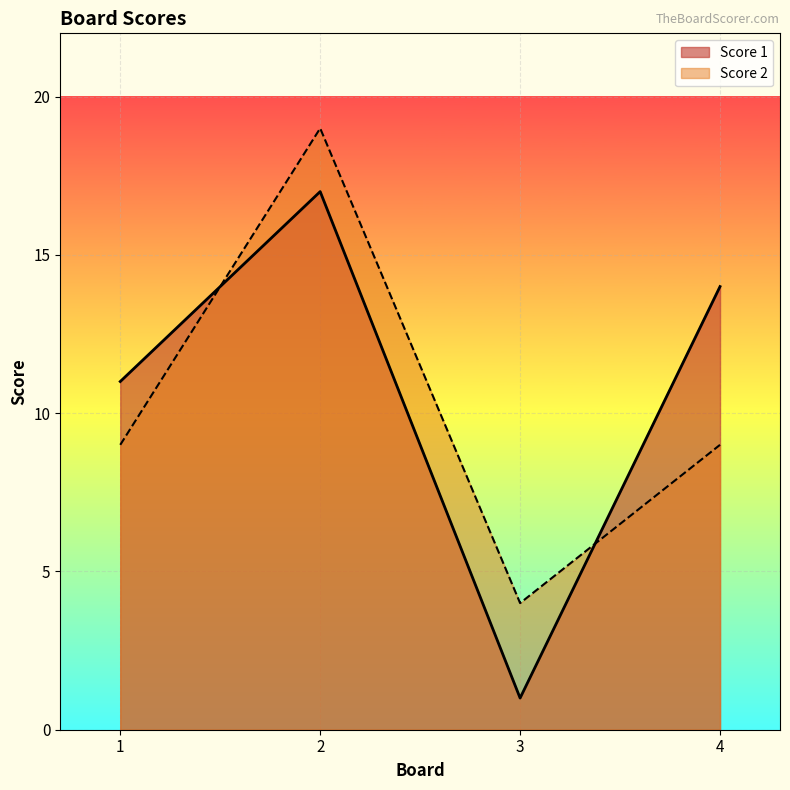

How many categories are shown in the chart?

4